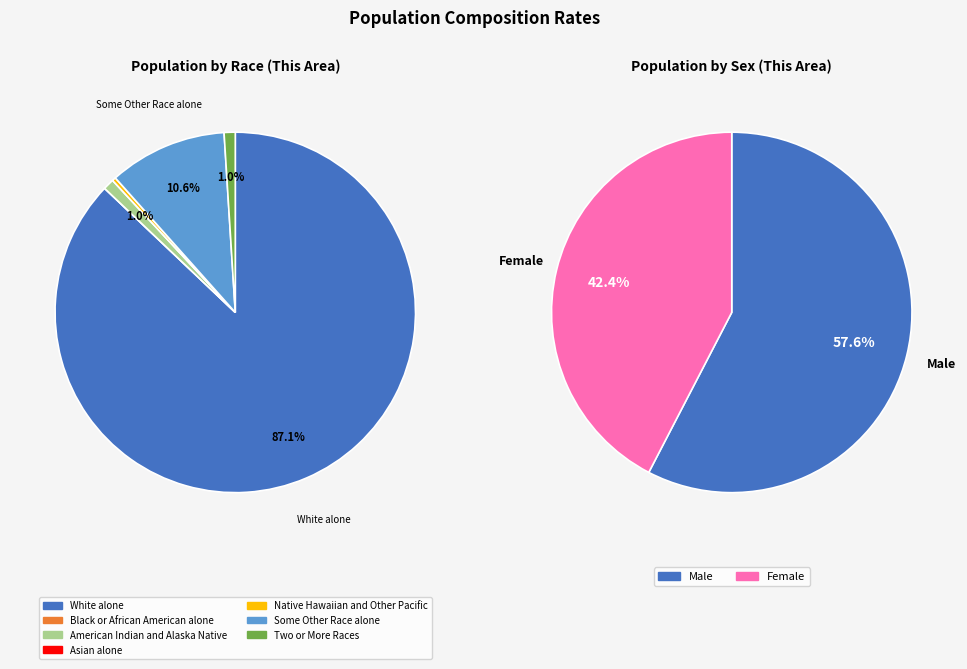

How many segments does this pie chart have?

7